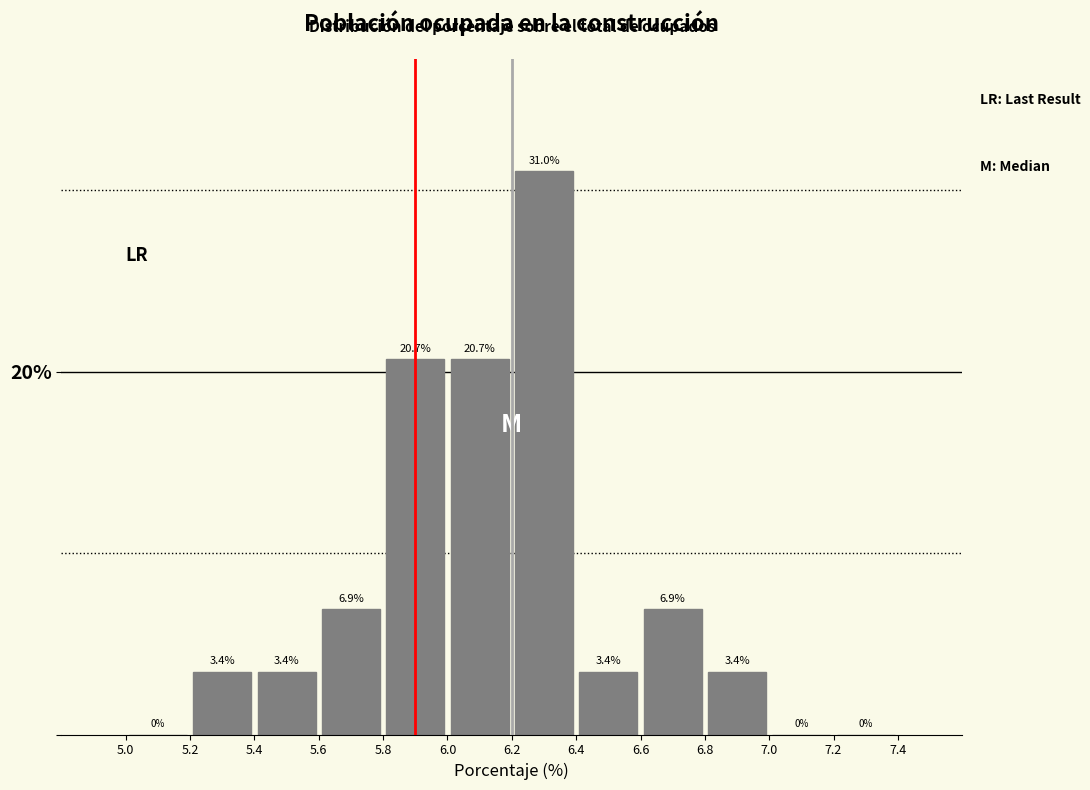

Reading left to right, transcribe this chart: for each bar, give the range it covers on the x-axis and its height.

5.0 to 5.2: 0.0
5.2 to 5.4: 3.4
5.4 to 5.6: 3.4
5.6 to 5.8: 6.9
5.8 to 6.0: 20.7
6.0 to 6.2: 20.7
6.2 to 6.4: 31.0
6.4 to 6.6: 3.4
6.6 to 6.8: 6.9
6.8 to 7.0: 3.4
7.0 to 7.2: 0.0
7.2 to 7.4: 0.0